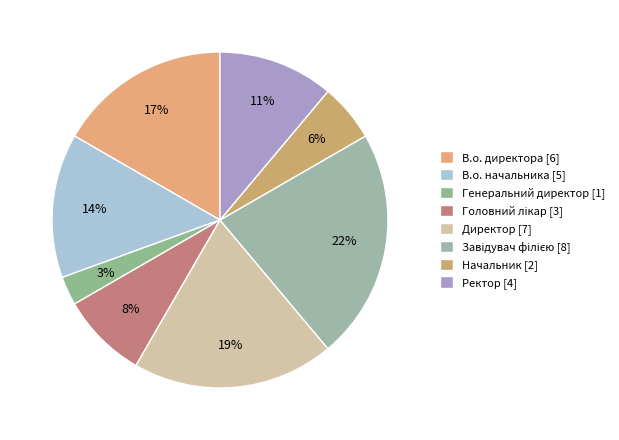

What is the largest slice in the pie chart?

Завідувач філією